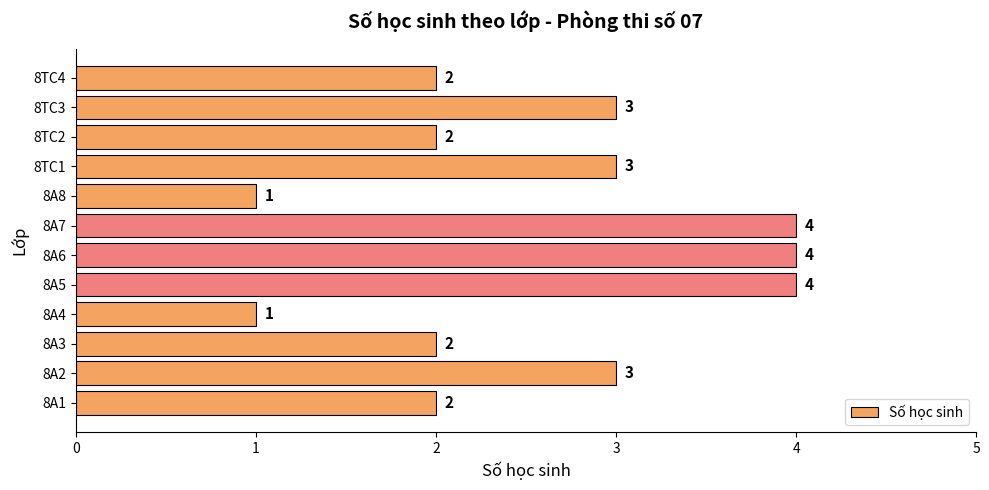

Reading bottom to top, transcribe all the data shown in this chart.

8A1=2	8A2=3	8A3=2	8A4=1	8A5=4	8A6=4	8A7=4	8A8=1	8TC1=3	8TC2=2	8TC3=3	8TC4=2